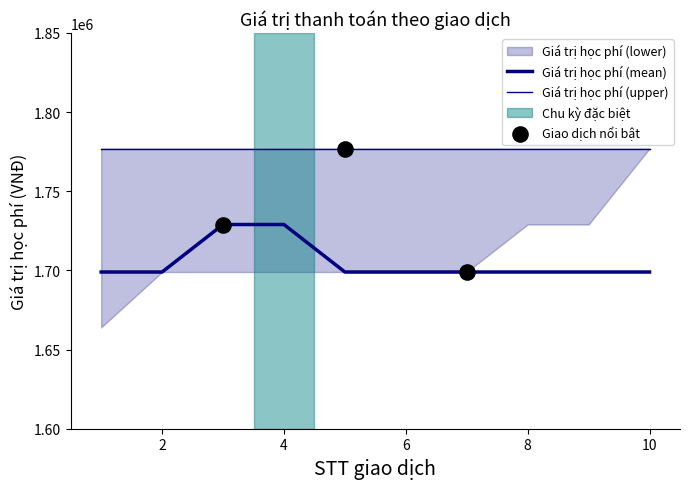

Which series has the largest total across all categories?

Giá trị học phí (upper)